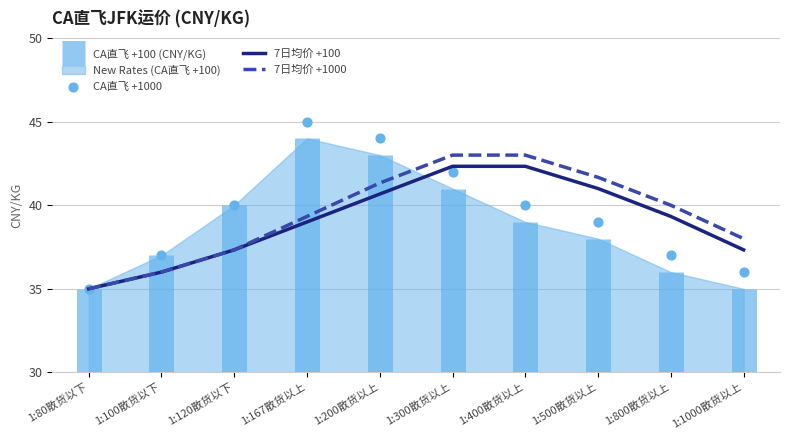

At which category is the sum across all series the highest?

1:300散货以上